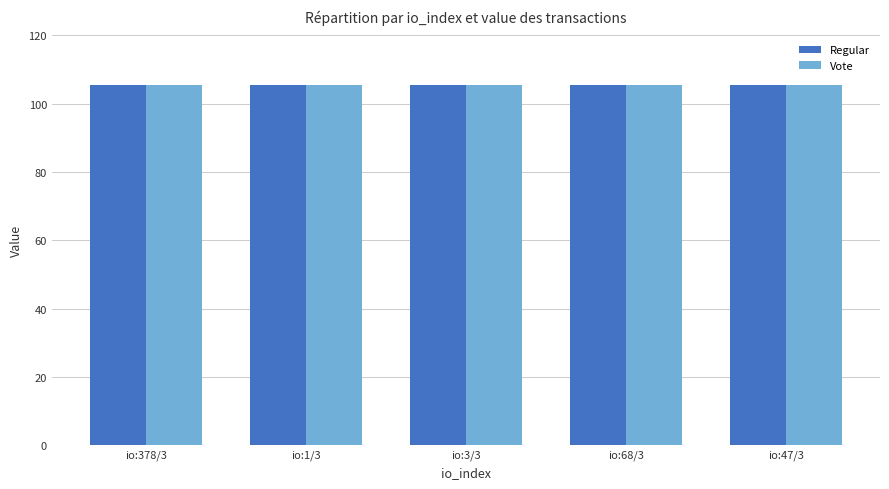

What is the label of the 2nd bar from the left?

io:1/3